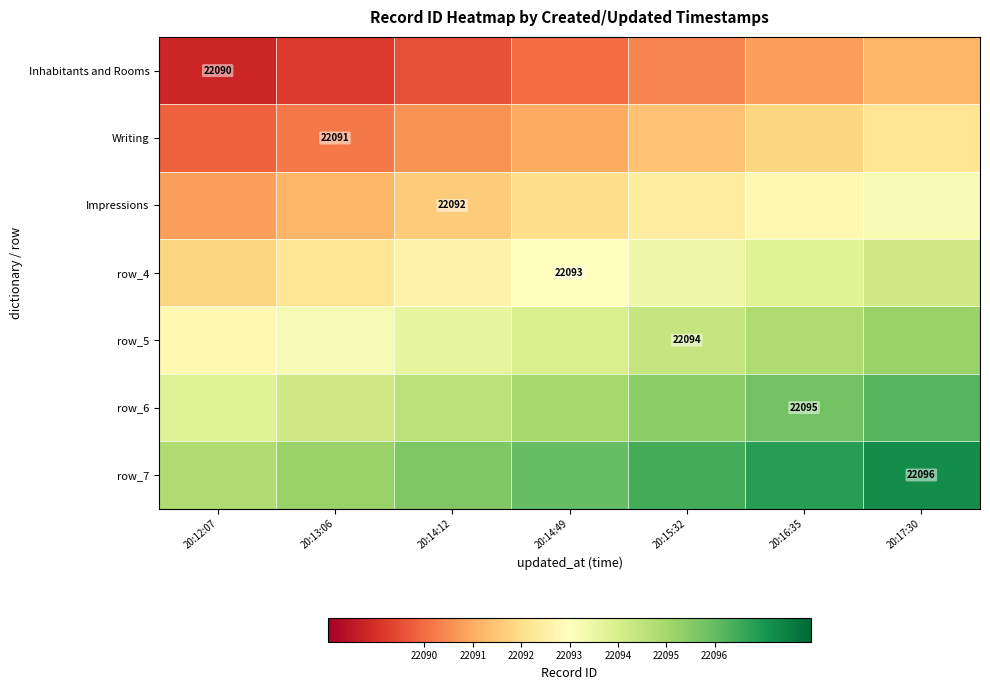

The value of row_7 at 20:17:30 is 38493.3. True or false?

False